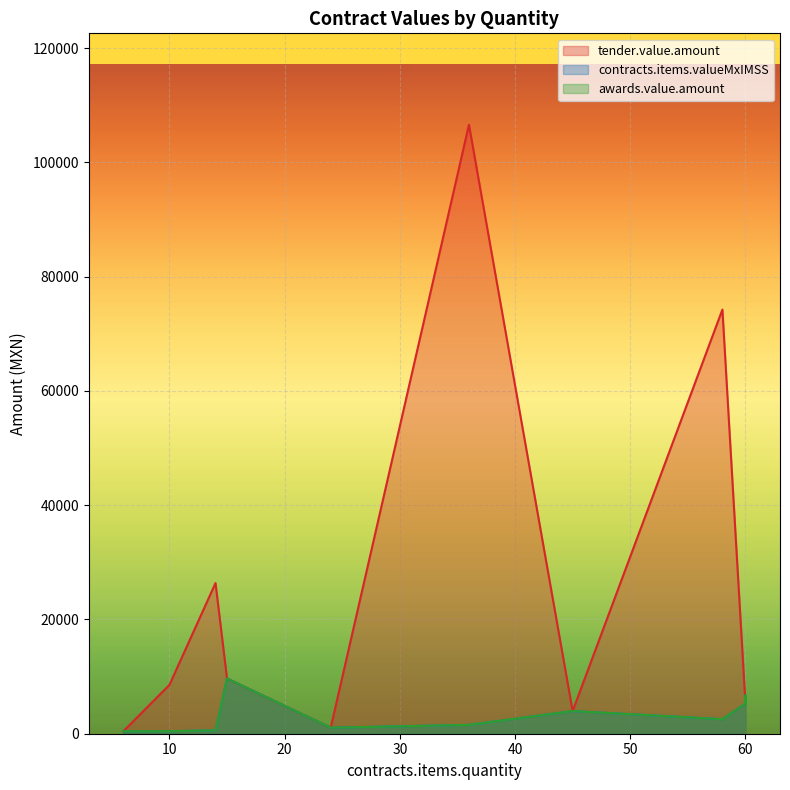

At which category does the chart reach its minimum across all series?

6